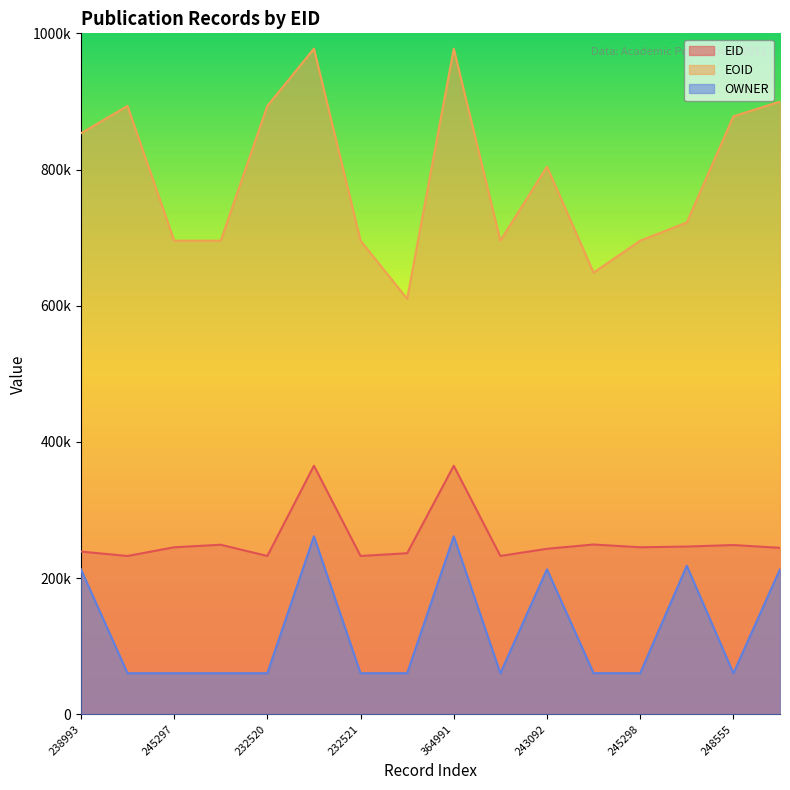

Where is the first local maximum for EOID?

232486